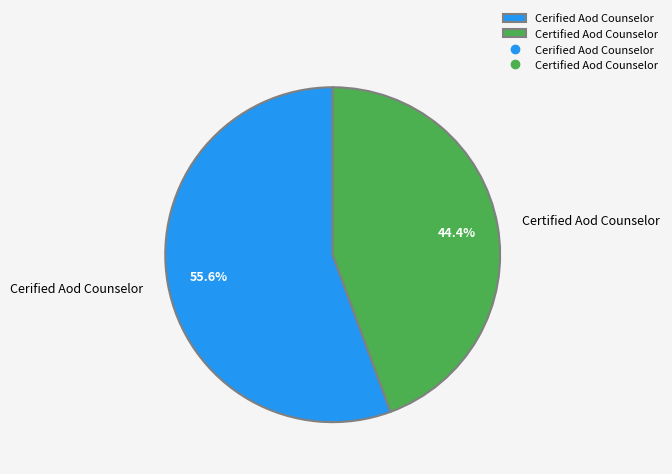

What is the majority slice?

Cerified Aod Counselor